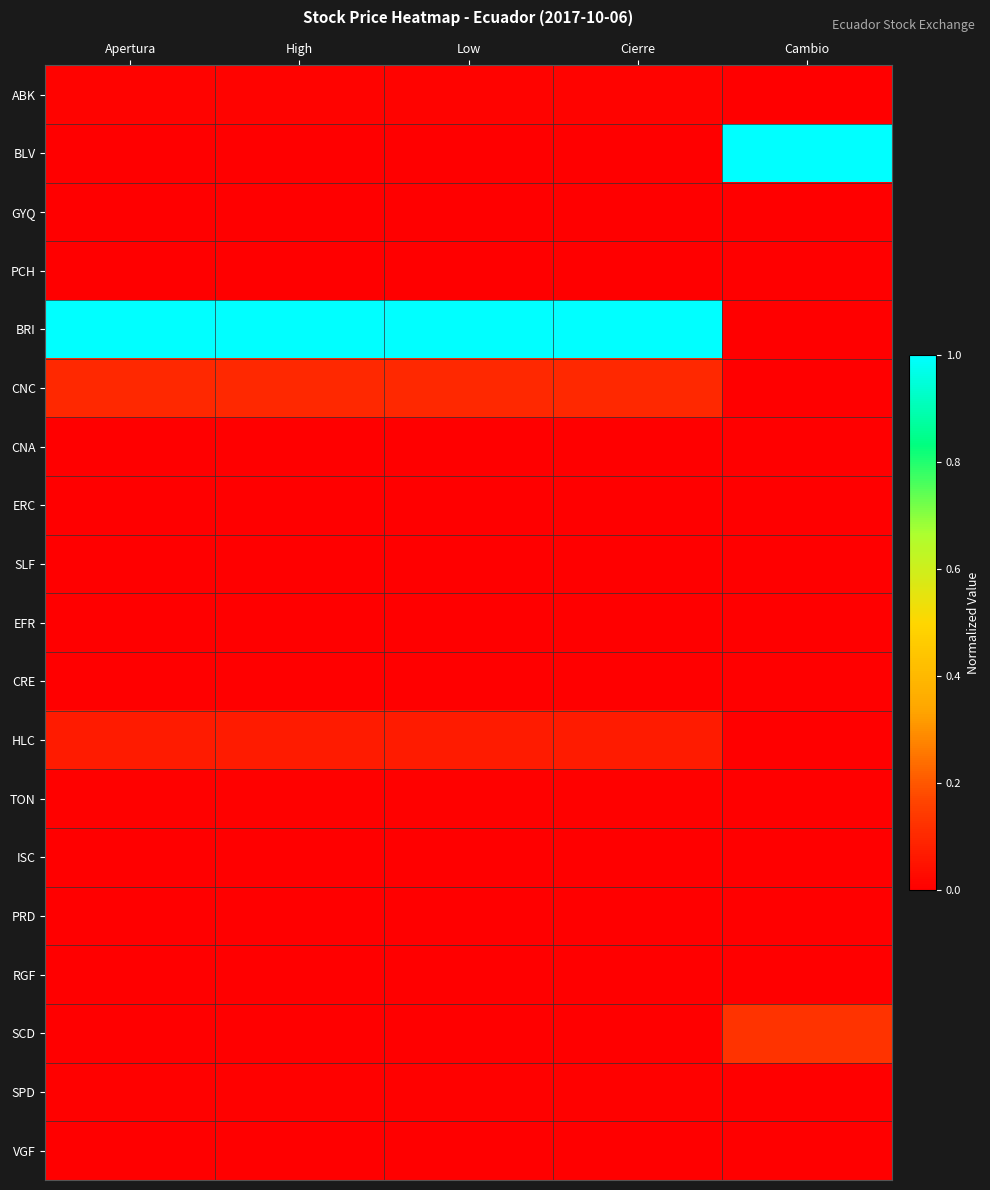

Rank the series by their maximum value, from lowest to highest.

GYQ, PCH, PRD, CNA, ERC, ISC, SLF, EFR, VGF, RGF, CRE, TON, SPD, ABK, HLC, CNC, SCD, BLV, BRI